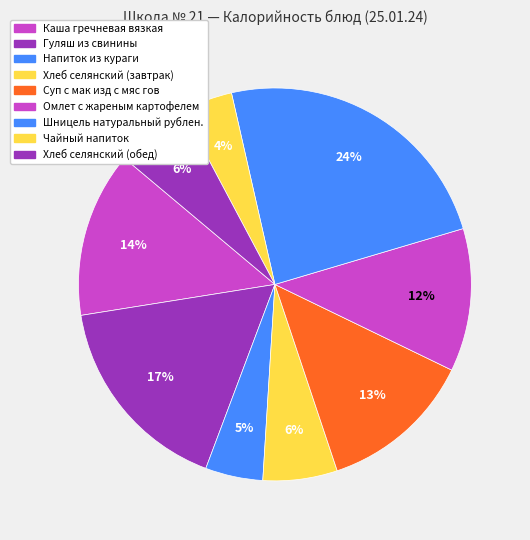

To the nearest percent, what is the difference between the Хлеб селянский (обед) and Суп с мак изд с мяс гов slice percentages?

7%